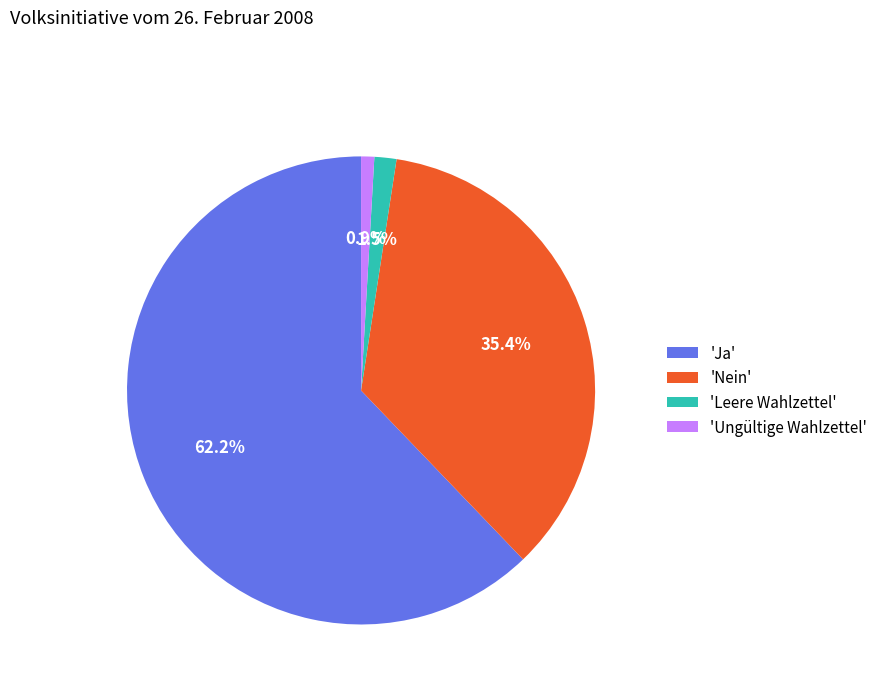

What is the largest slice in the pie chart?

'Ja'